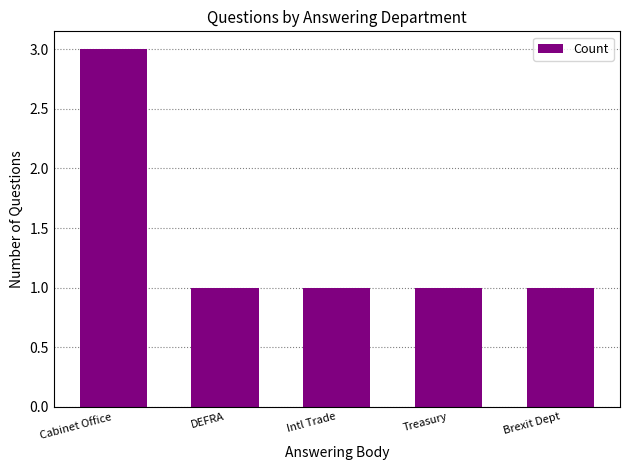

The value at DEFRA is 1. True or false?

True